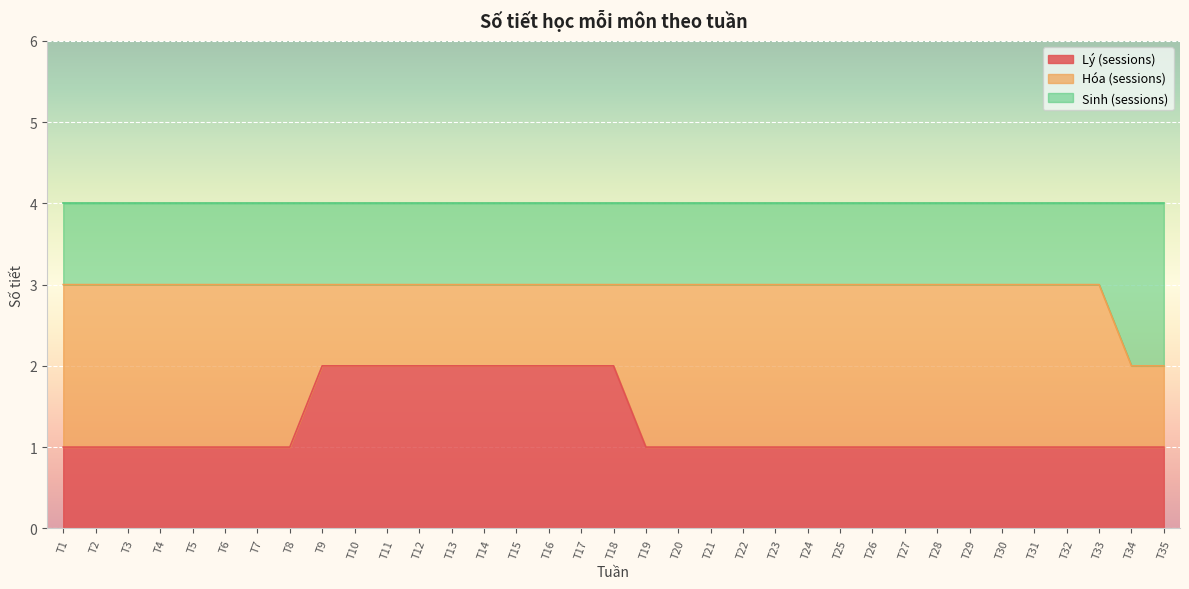

What is the sum of the Lý (sessions) values at T4 and T18?

3